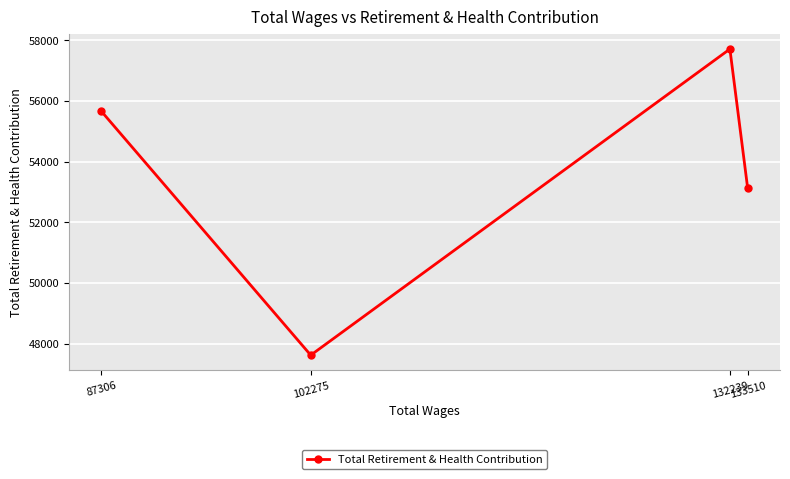

What is the difference between the maximum and minimum values?

10094